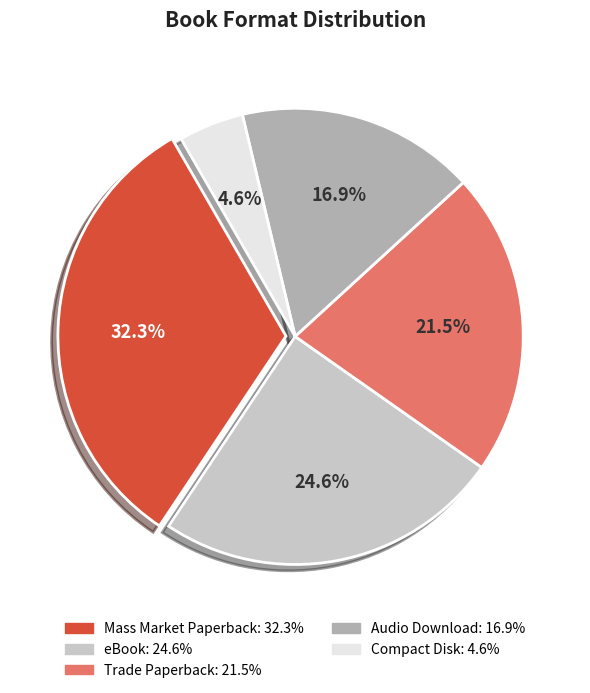

Which slice is the largest?

Mass Market Paperback